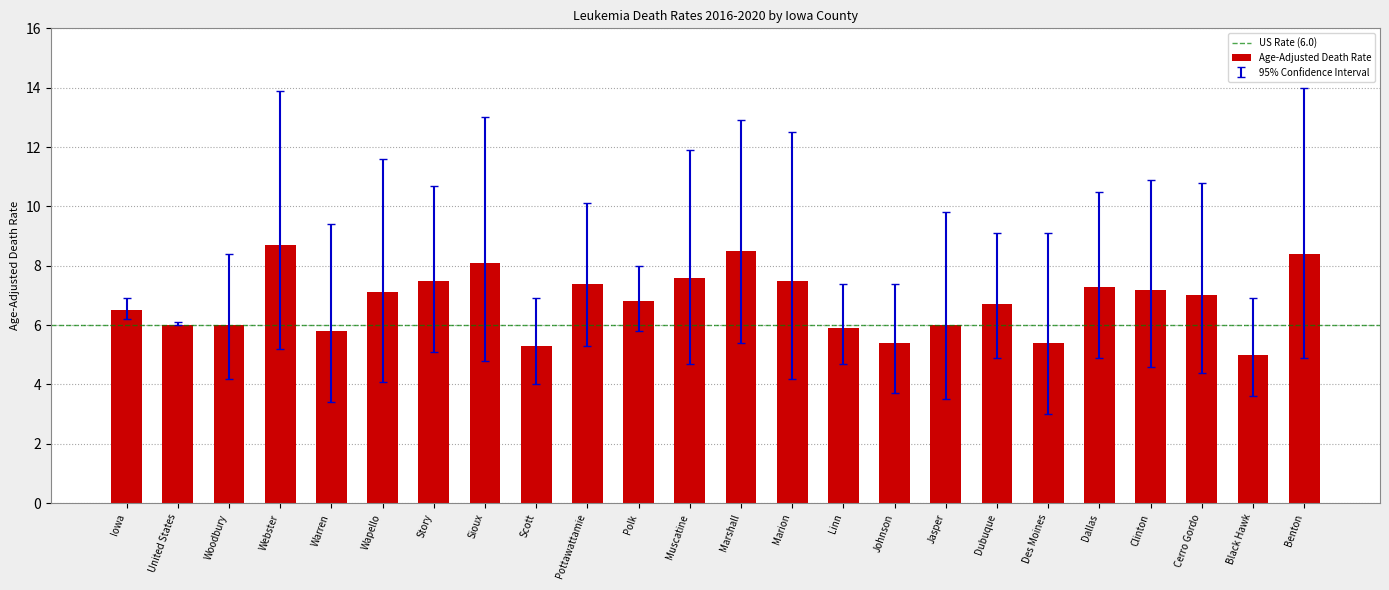

What is the approximate value at Iowa?

6.5